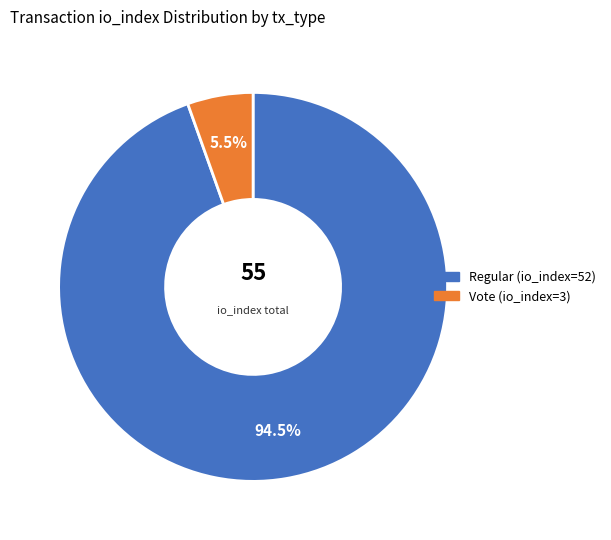

Which slice is the smallest?

Vote (io_index=3)